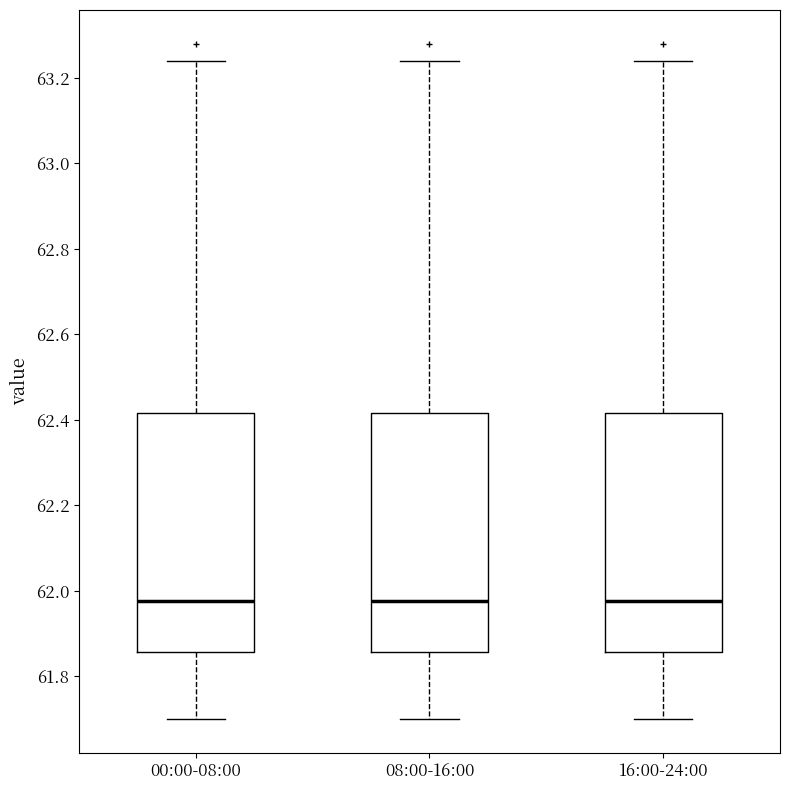

Where does the upper whisker of the box for 00:00-08:00 end on the y-axis? The values are not printed on the chart, so give them approximately, as read against the axis.

63.24